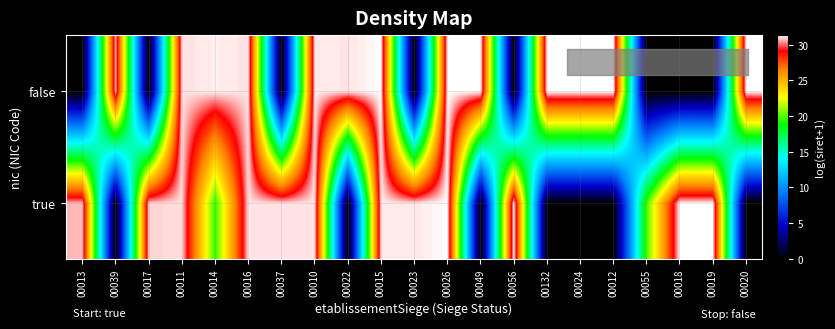

At 00039, list the series in order from smallest to largest.

true, false